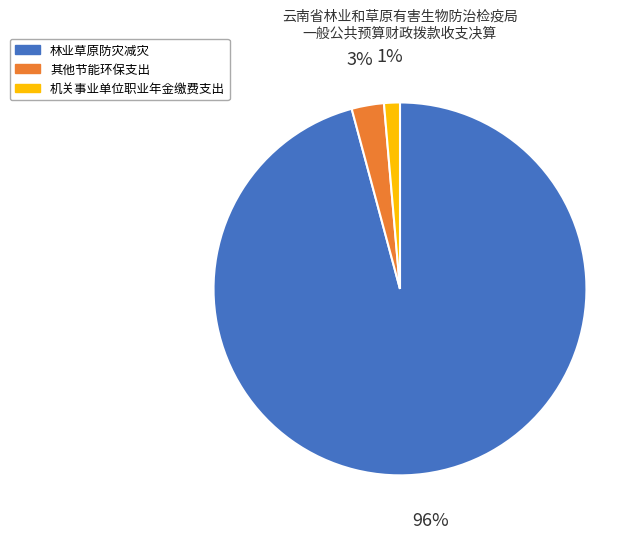

To the nearest percent, what portion does 其他节能环保支出 represent?

3%